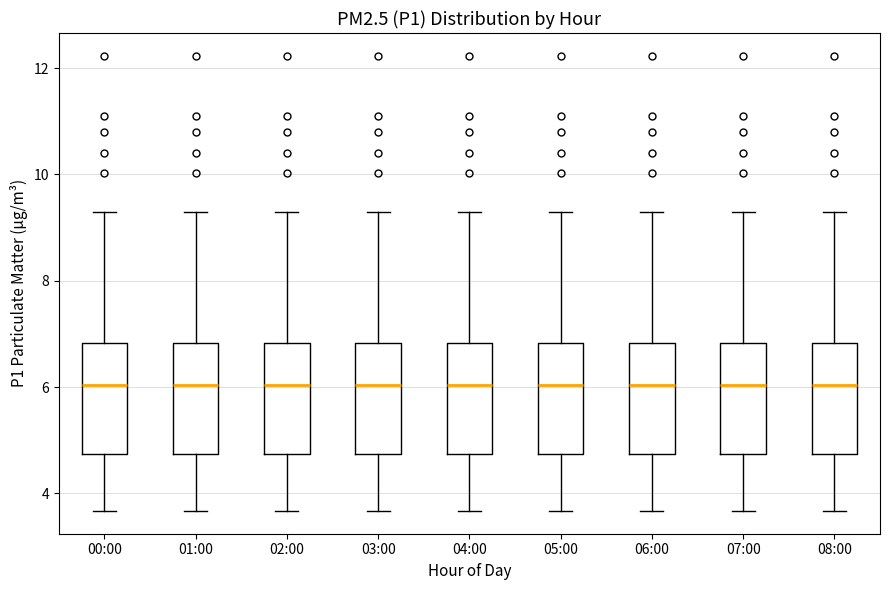

Reading left to right, read every box against the y-axis: the position of its median line, the range the box covers, and the ends of its whiskers. The values are not printed on the chart, so give them approximately, as read against the axis.

00:00: median 6.0, box 4.8 to 6.8, whiskers 3.6 to 9.4
01:00: median 6.0, box 4.8 to 6.8, whiskers 3.6 to 9.4
02:00: median 6.0, box 4.8 to 6.8, whiskers 3.6 to 9.4
03:00: median 6.0, box 4.8 to 6.8, whiskers 3.6 to 9.4
04:00: median 6.0, box 4.8 to 6.8, whiskers 3.6 to 9.4
05:00: median 6.0, box 4.8 to 6.8, whiskers 3.6 to 9.4
06:00: median 6.0, box 4.8 to 6.8, whiskers 3.6 to 9.4
07:00: median 6.0, box 4.8 to 6.8, whiskers 3.6 to 9.4
08:00: median 6.0, box 4.8 to 6.8, whiskers 3.6 to 9.4